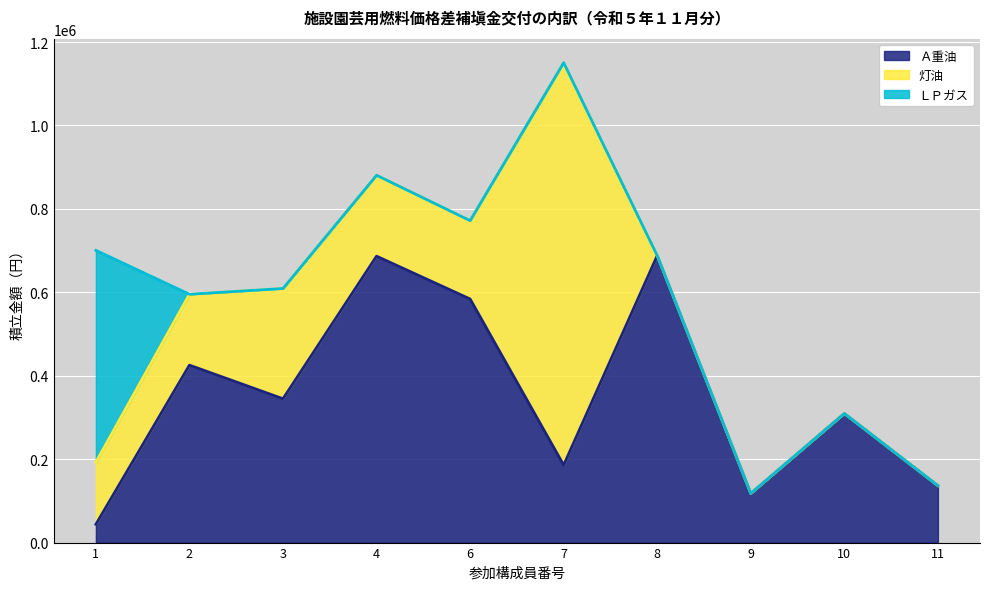

Reading left to right, transcribe all the data shown in this chart.

Ａ重油: 43800	425400	344800	686600	583934	185778	687856	117845	309401	136423
灯油: 148700	169900	264300	193950	187868	964718	0	0	0	0
ＬＰガス: 508050	0	0	0	0	0	0	0	0	0